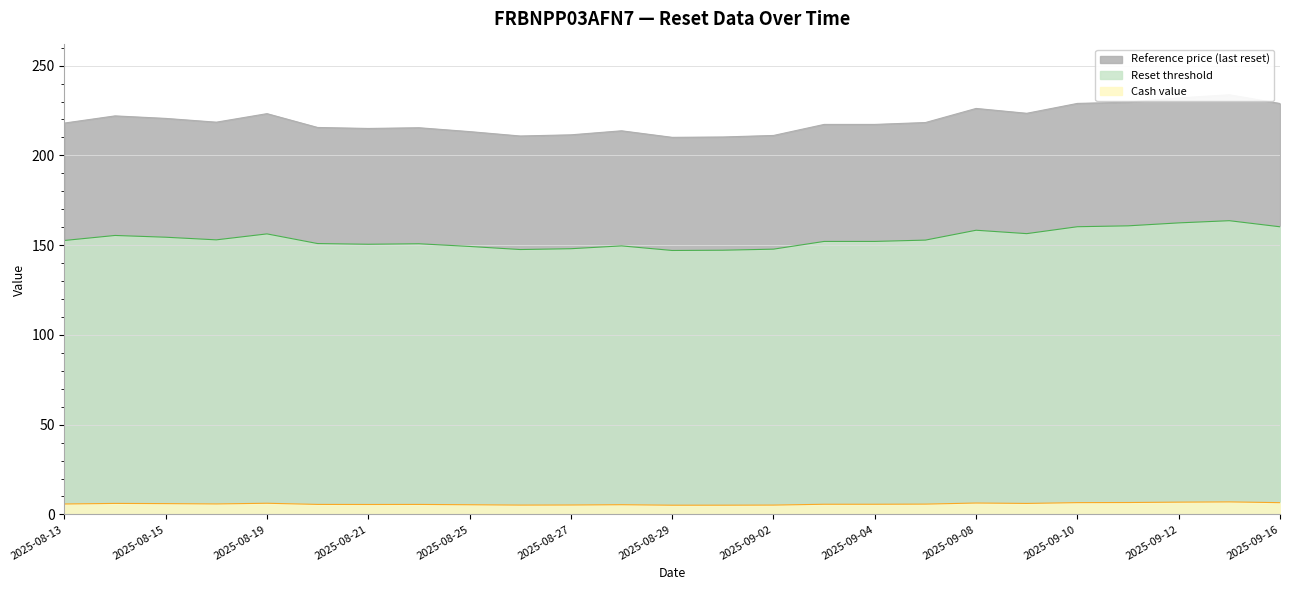

How many data points in Reference price are less than 218?

12